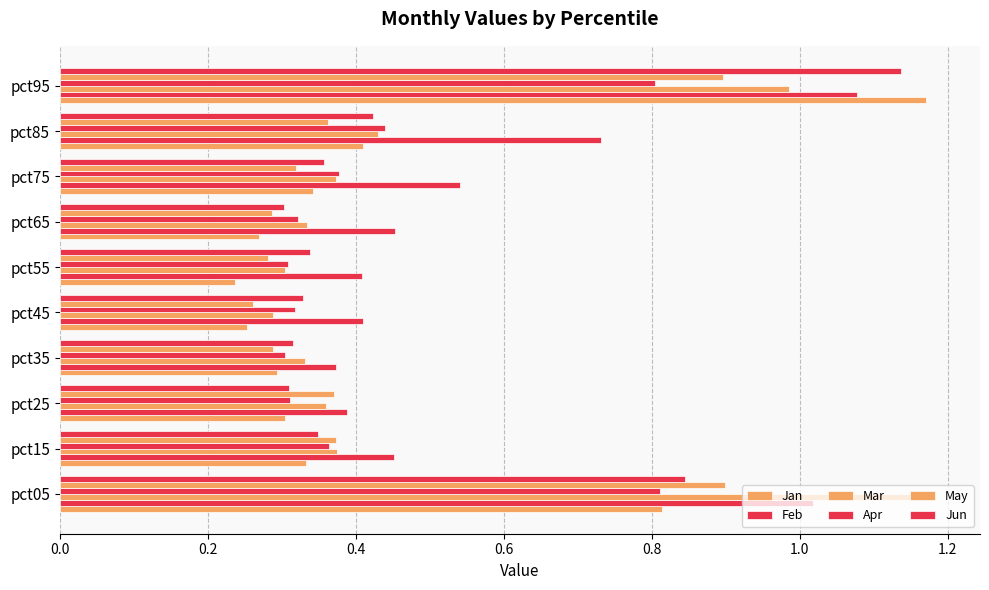

How many distinct data groups are displayed?

6